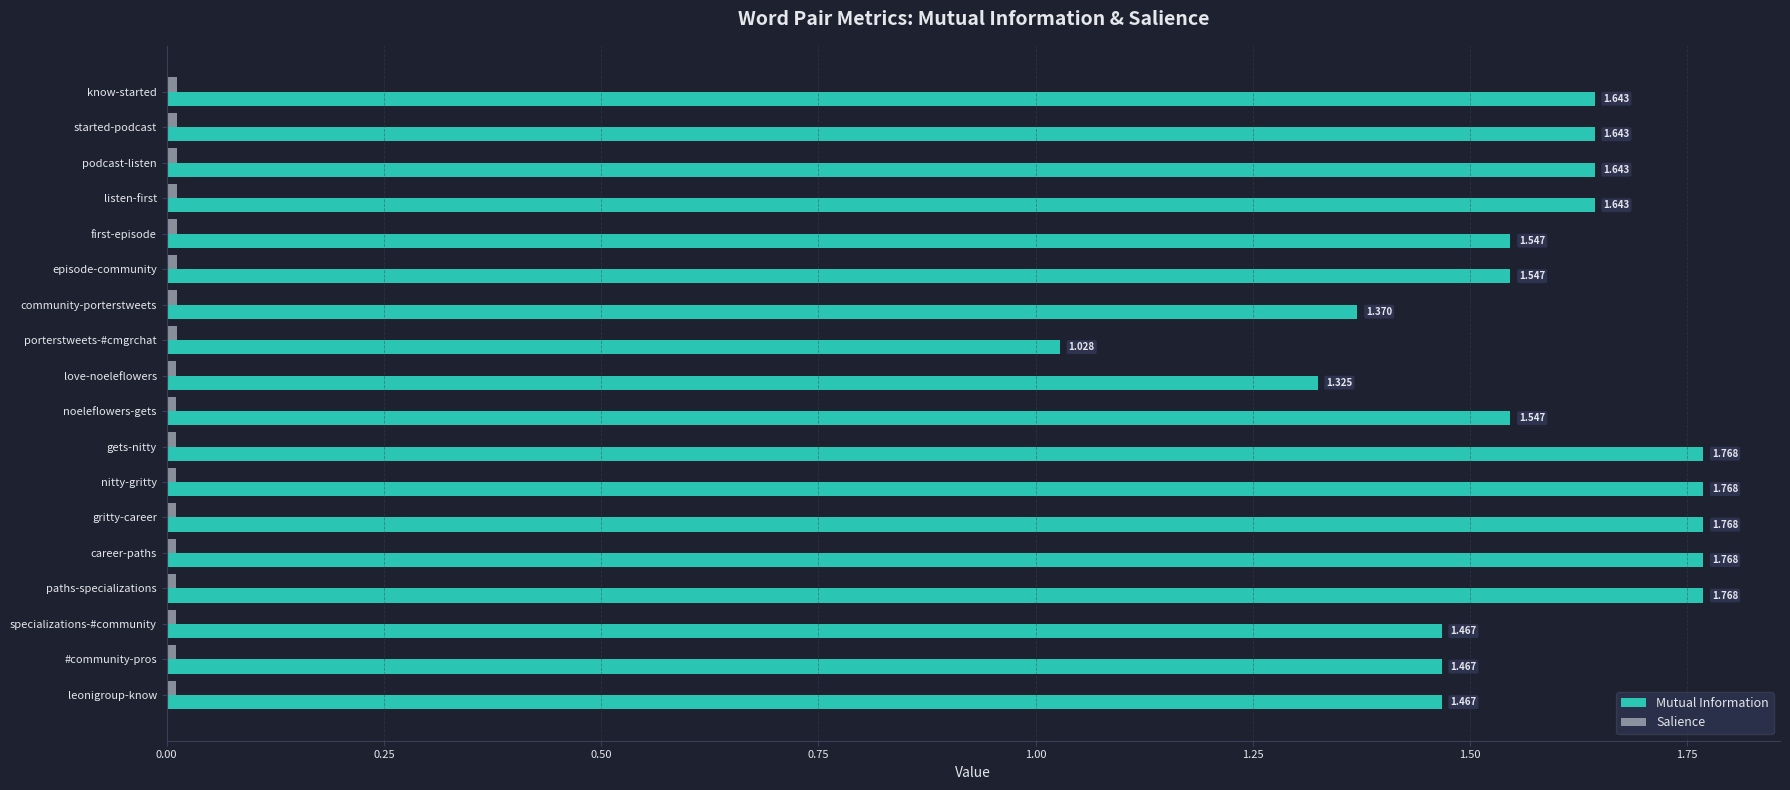

Which series has the largest total across all categories?

Mutual Information